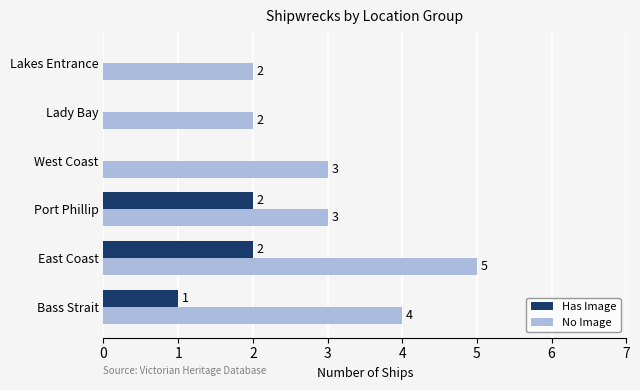

Which series changed the most between Port Phillip and Lady Bay?

Has Image